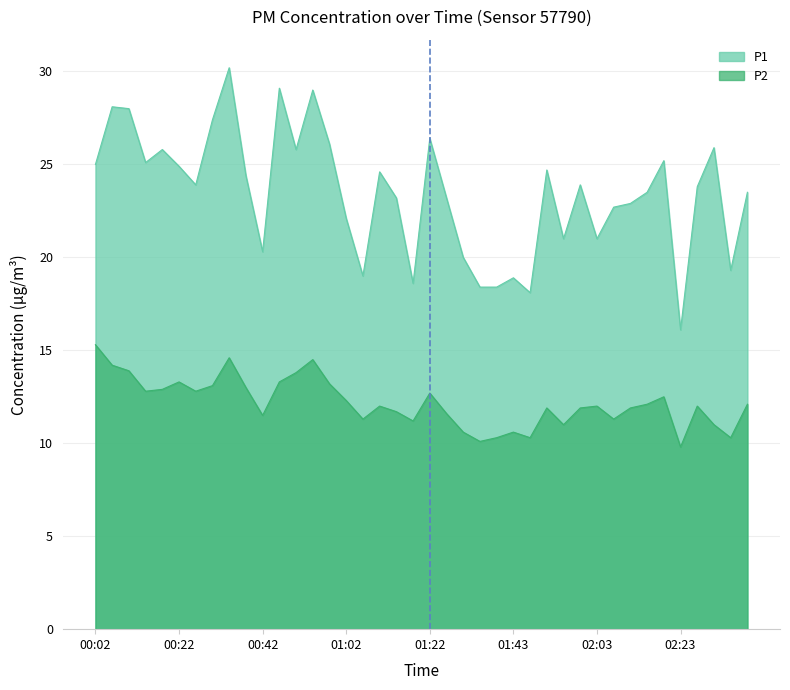

At which label does P2 reach its peak?

00:02